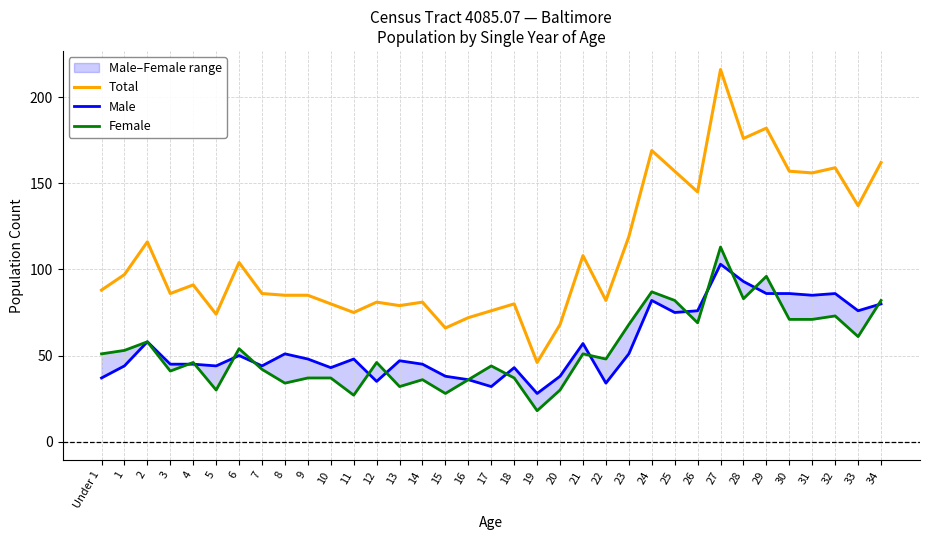

How many times do Male and Female cross each other?

14